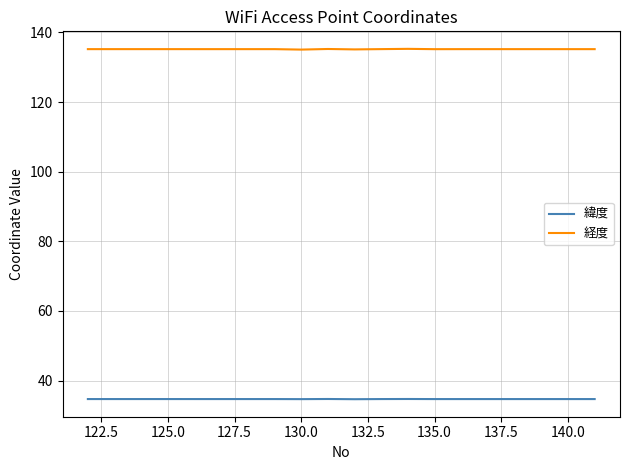

Rank the series by their average value, from highest to lowest.

経度, 緯度